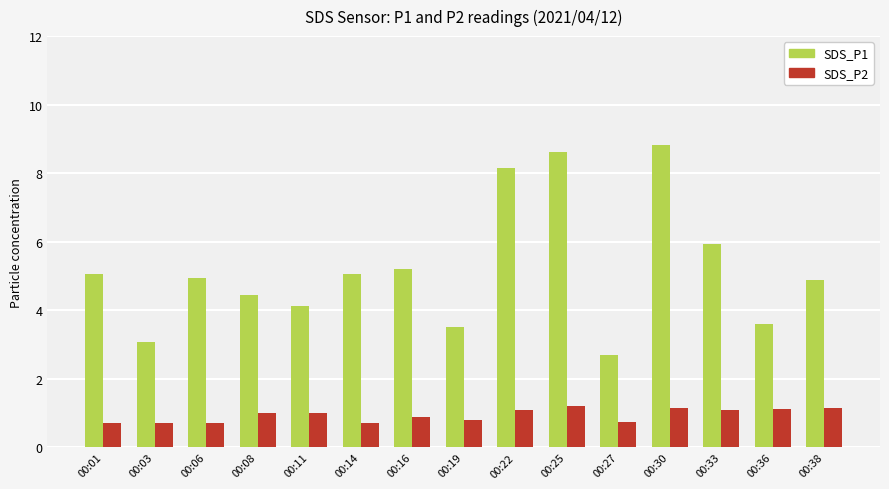

What is the difference between the maximum and minimum values in the SDS_P1 series?

6.1